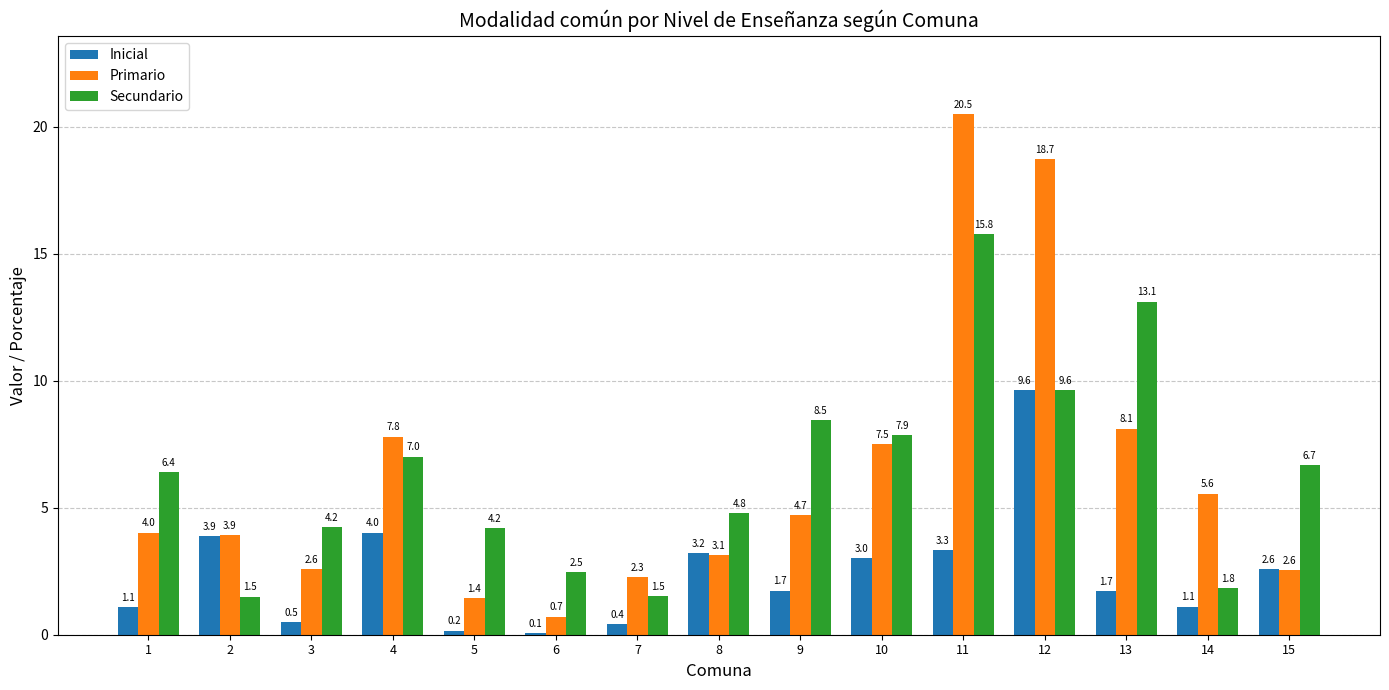

What are all the series names shown in the legend?

Inicial, Primario, Secundario